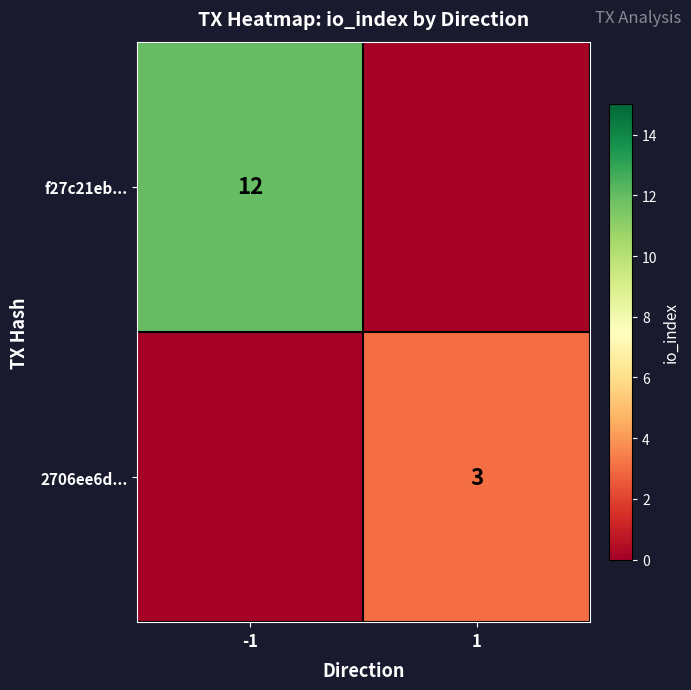

The value of 2706ee6d... at 1 is 2. True or false?

False